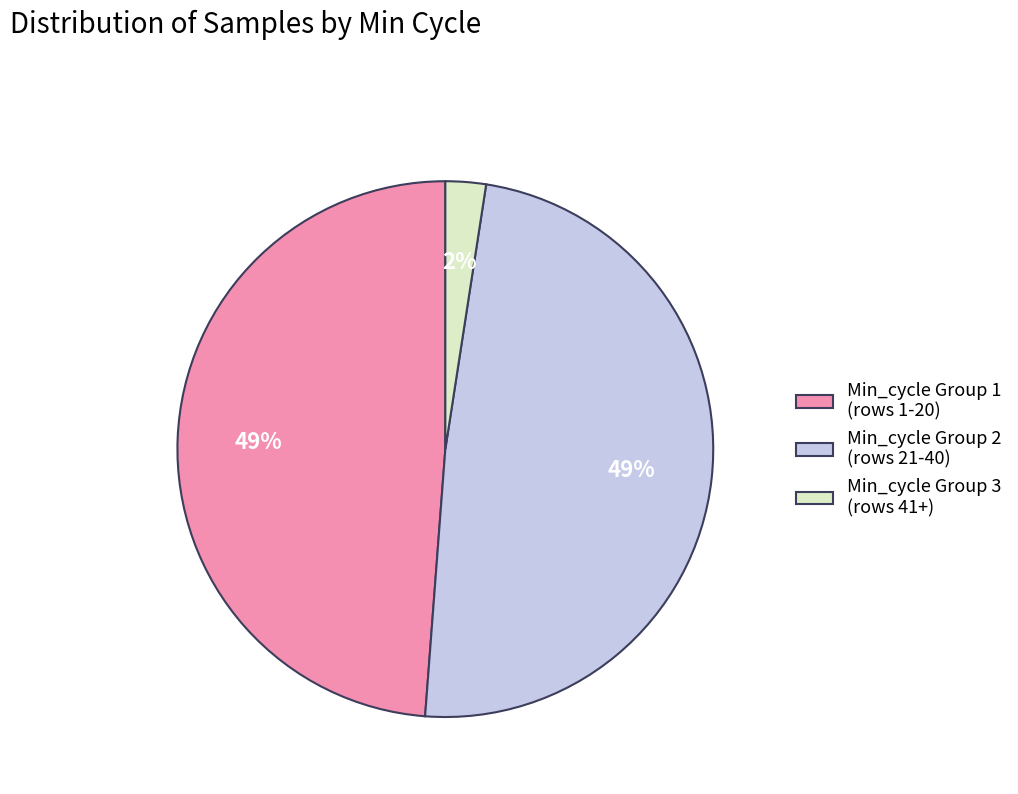

What percentage is the Min_cycle Group 3 (rows 41+) slice, to the nearest percent?

2%